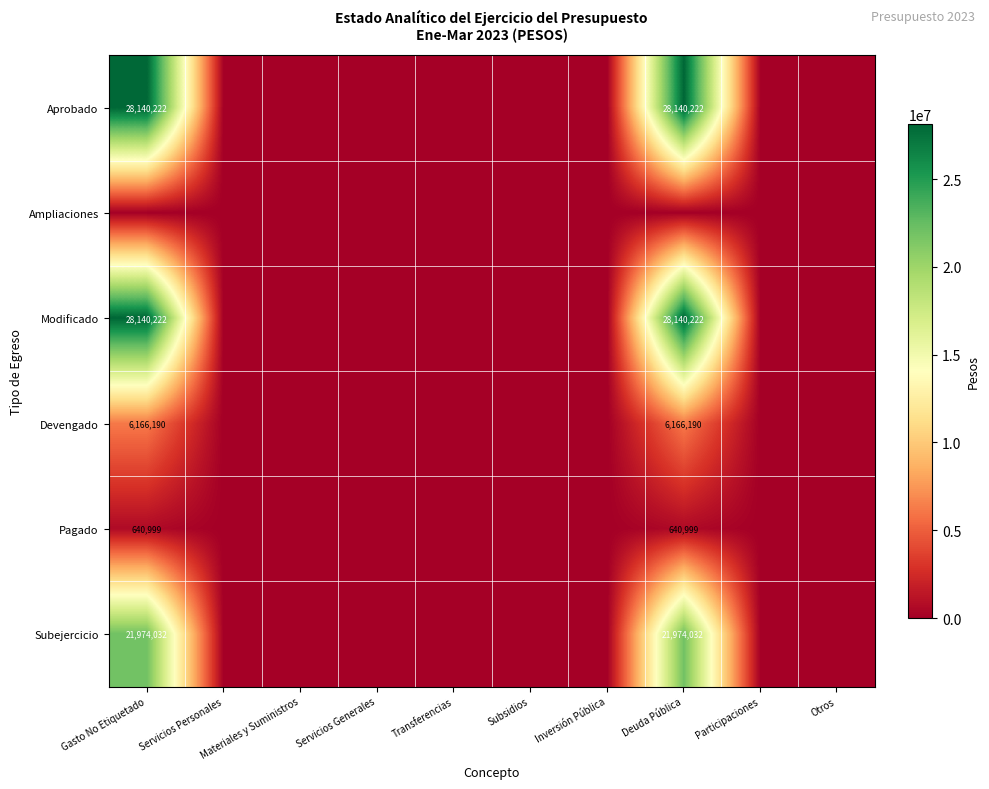

True or false: Aprobado has a value of 47841280 at Gasto No Etiquetado.

False